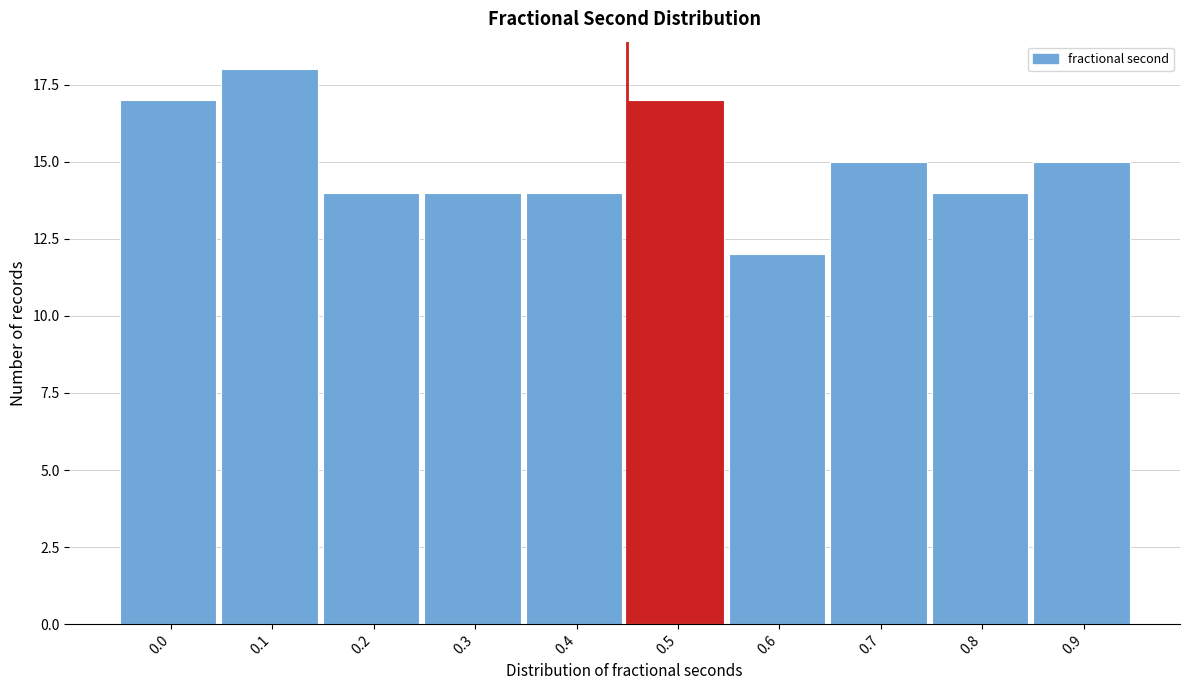

Reading left to right, list all the values displayed in this chart.

17	18	14	14	14	17	12	15	14	15